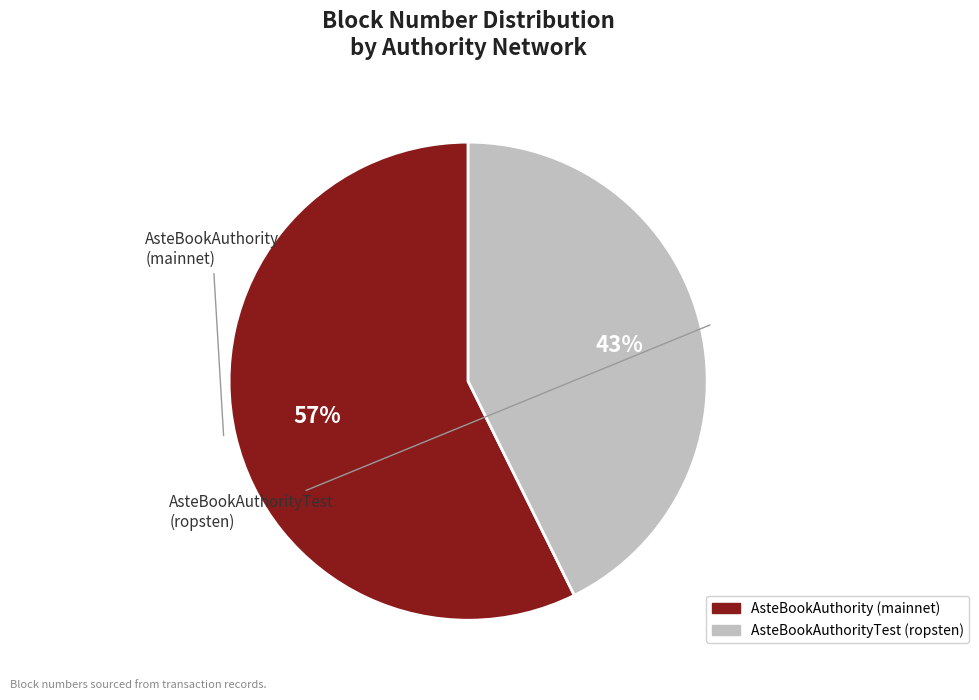

Is there a majority slice in this chart?

Yes